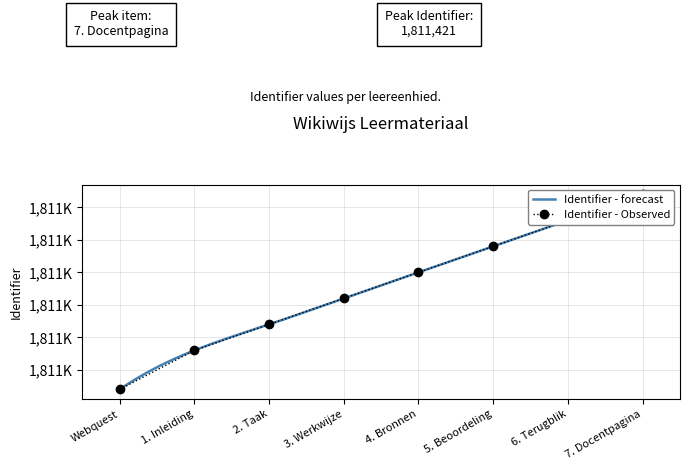

What is the ratio of the value at 5. Beoordeling to the value at 1. Inleiding?

1.0